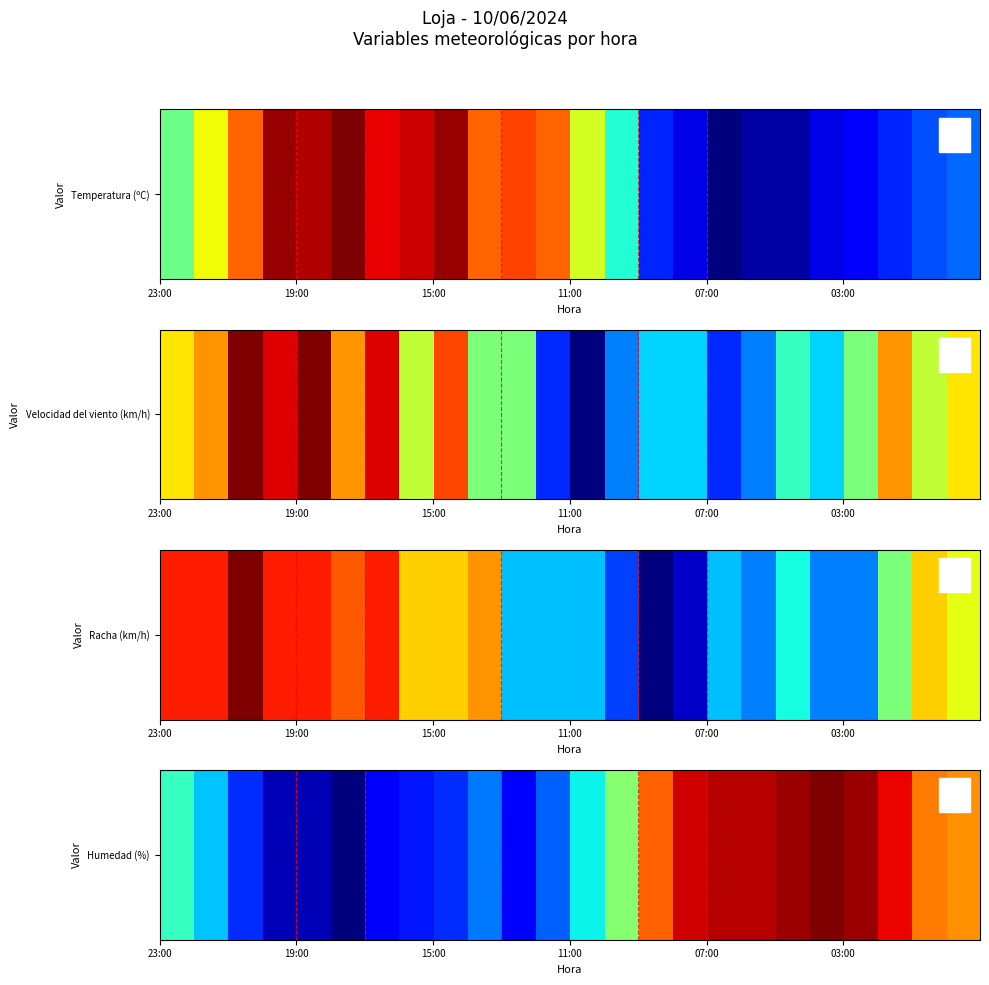

What is the greatest value displayed?

79